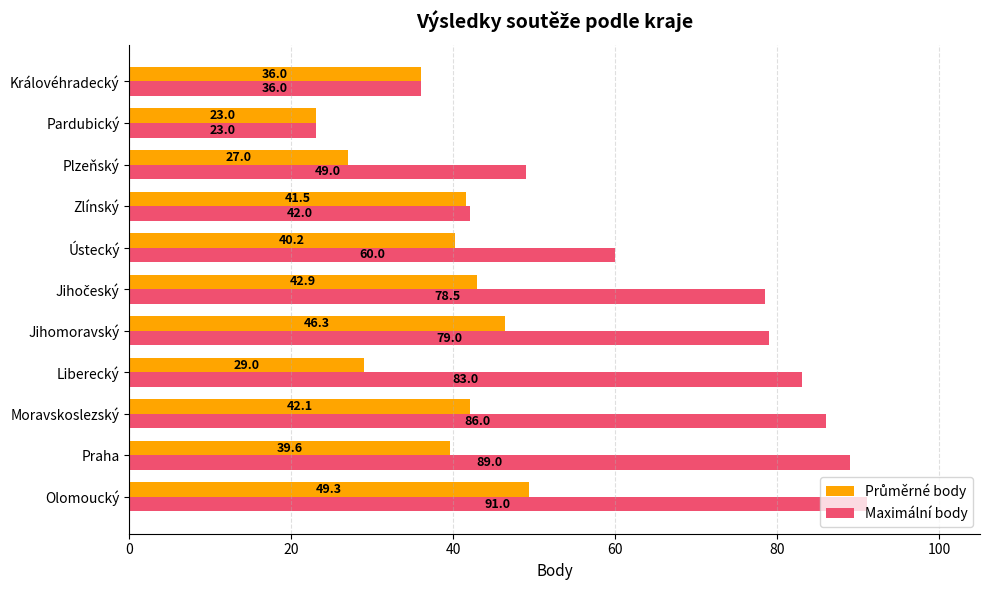

What is the highest value of the Maximální body series?

91.0